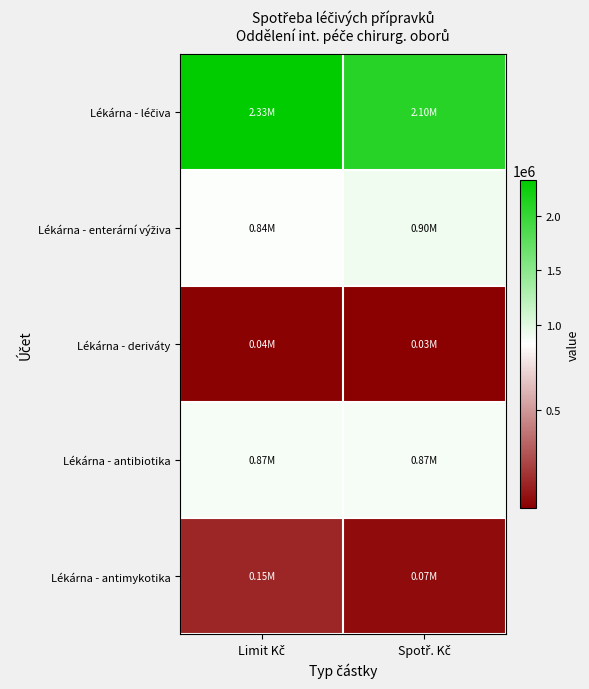

At which category is the sum across all series the highest?

Limit Kč